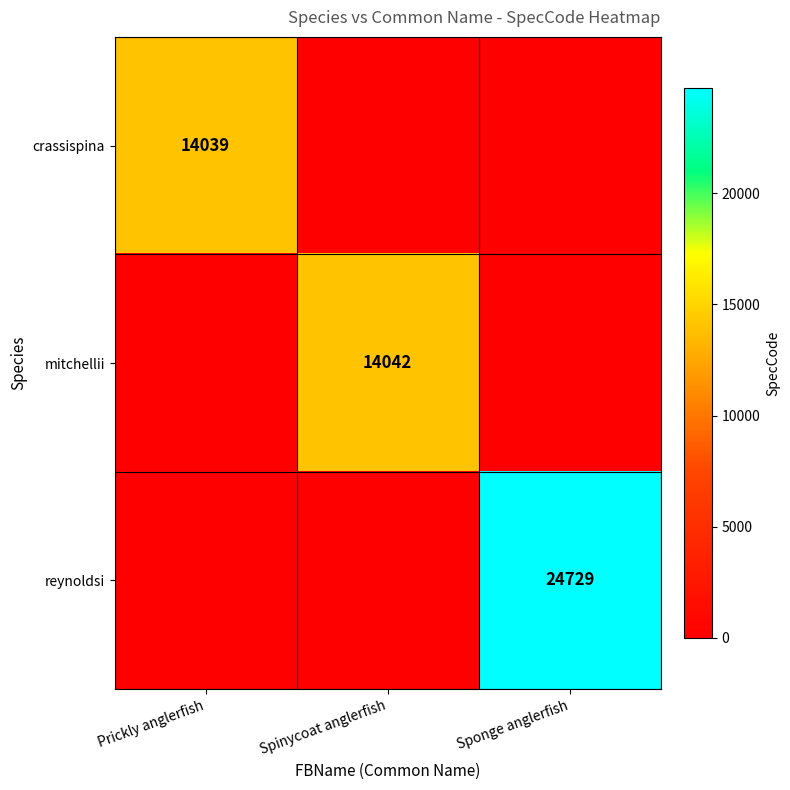

The reynoldsi series shows 24729 at Sponge anglerfish. True or false?

True